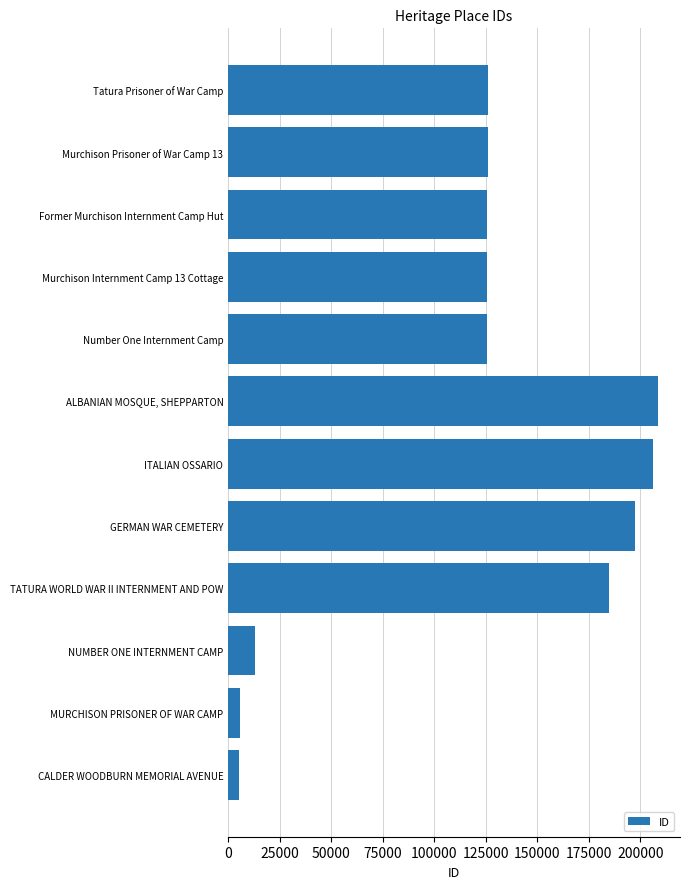

What is the ratio of the value at Murchison Prisoner of War Camp 13 to the value at ITALIAN OSSARIO?

0.6